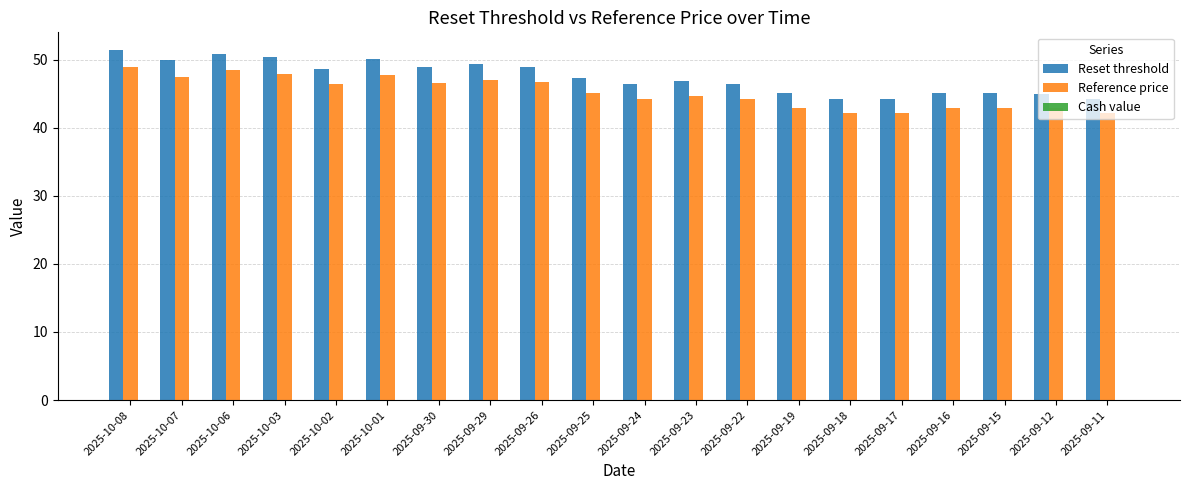

Which series has the widest spread of values?

Reset threshold